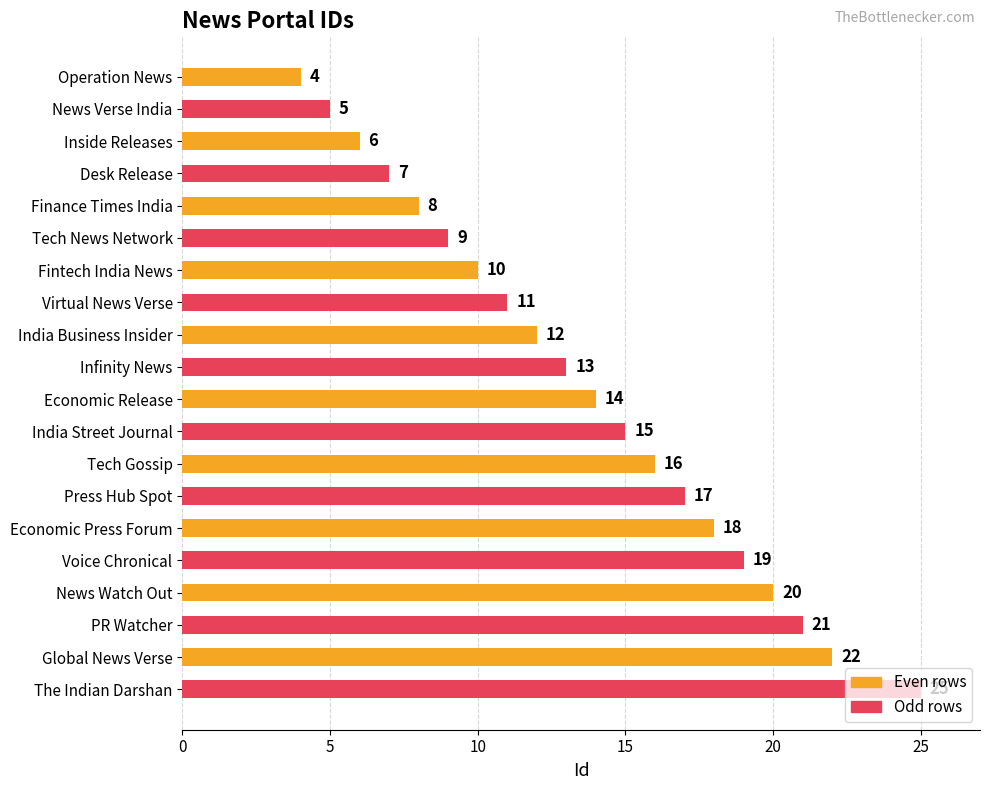

The value at PR Watcher is 21. True or false?

True